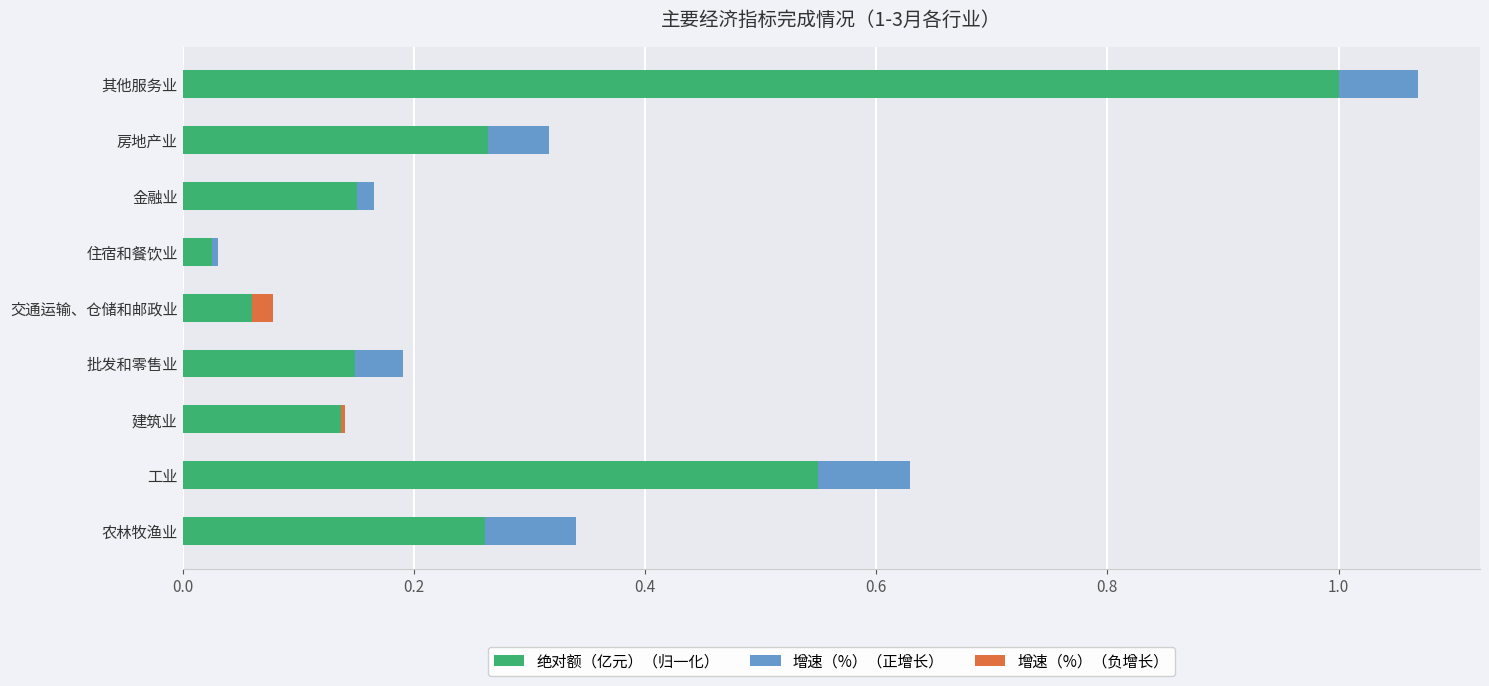

True or false: 绝对额（亿元）（归一化） has a value of 0.1 at 交通运输、仓储和邮政业.

False